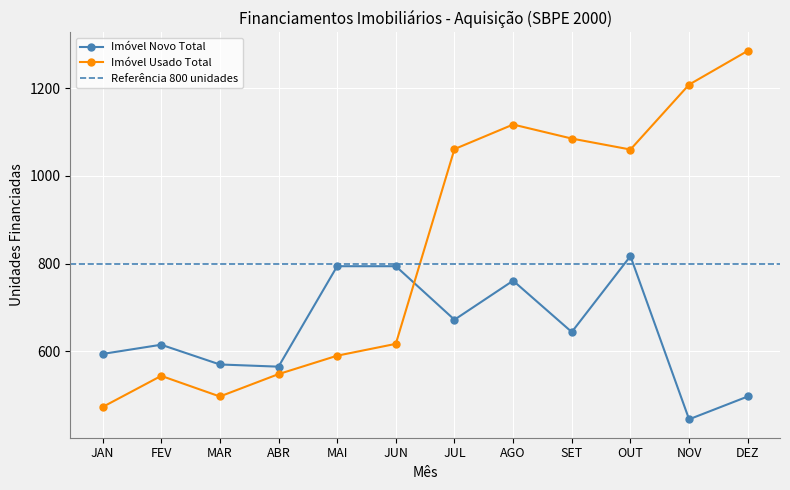

What is the difference between the Imóvel Novo Total values at MAR and JAN?

24